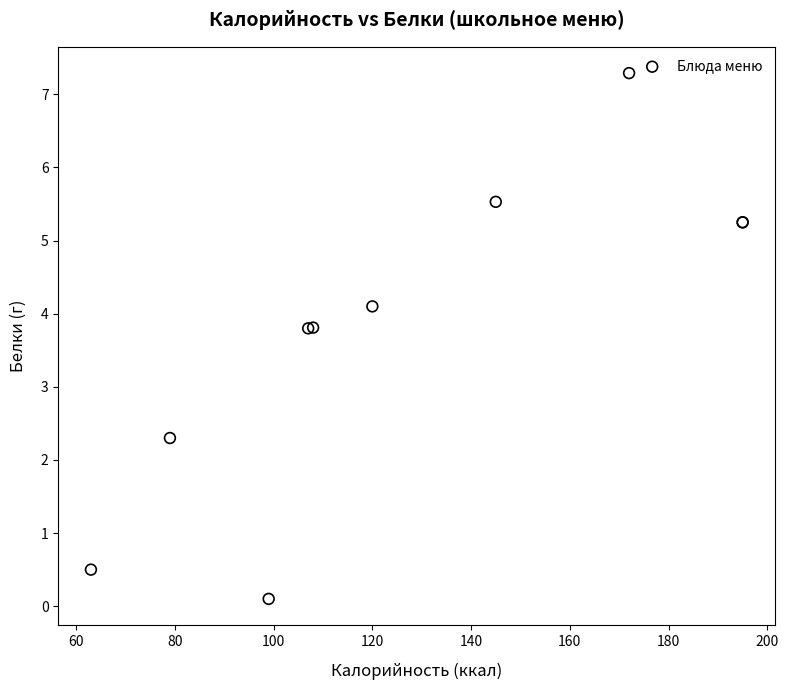

What Y value in the scatter plot is closest to 3?

2.3